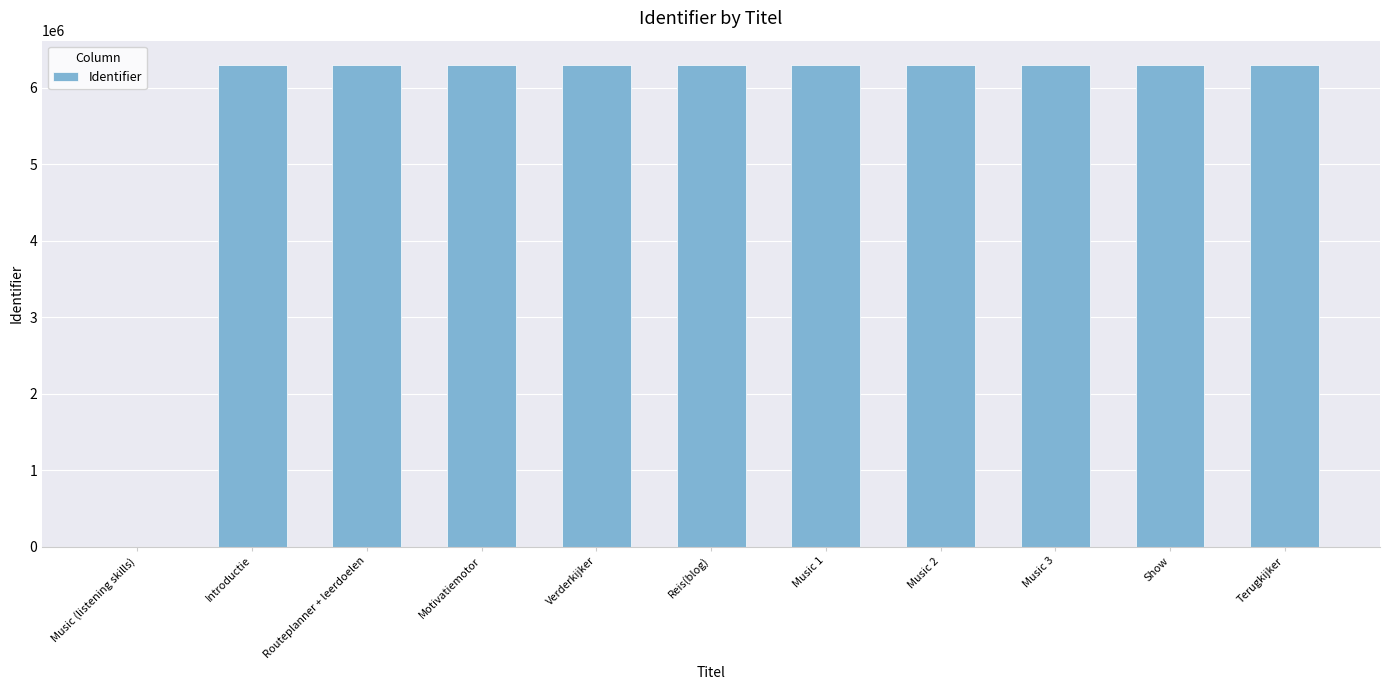

What is the difference between the values at Music (listening skills) and Terugkijker?

6298916